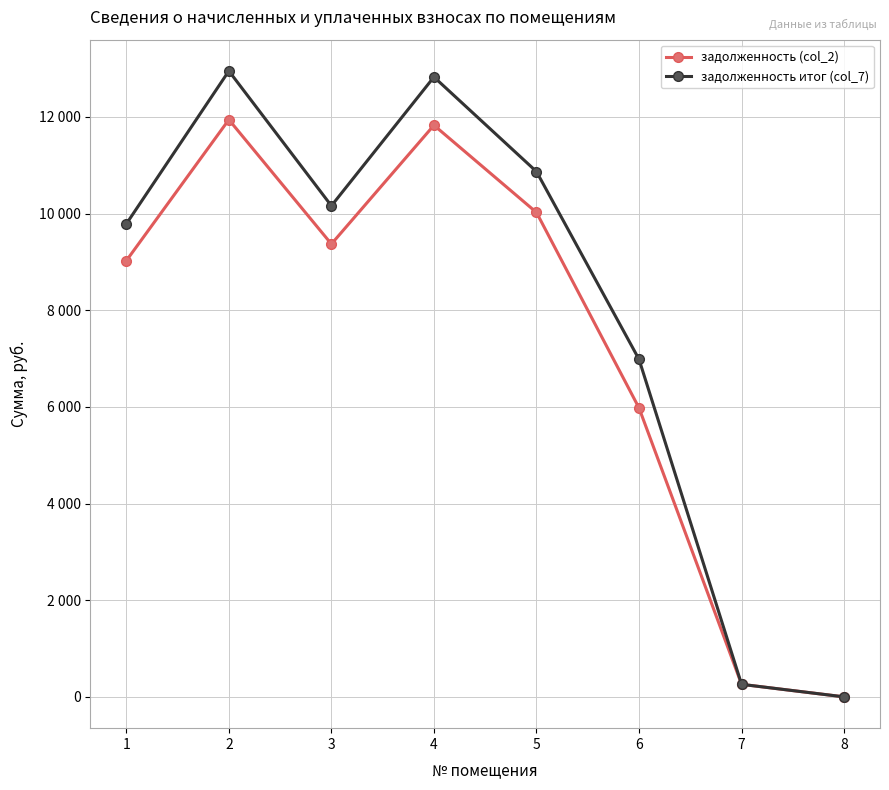

List the labels in order of задолженность итог (col_7) value, smallest first.

8, 7, 6, 1, 3, 5, 4, 2